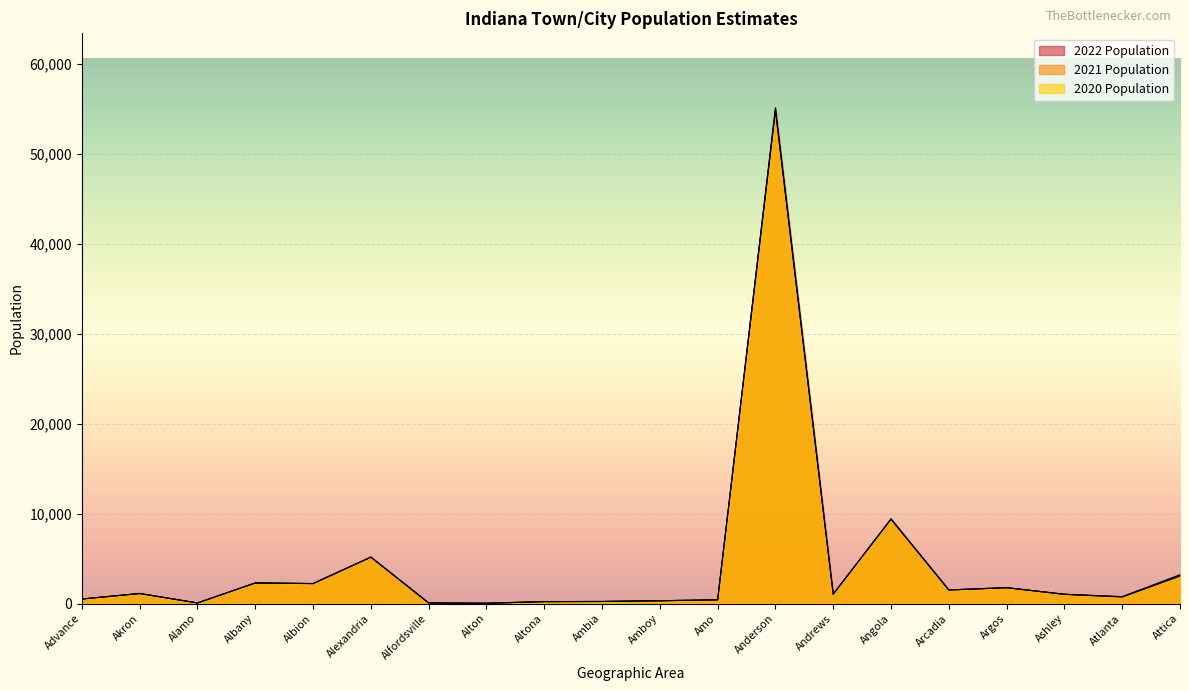

How many values in the 2021 Population series are below 1051?

10